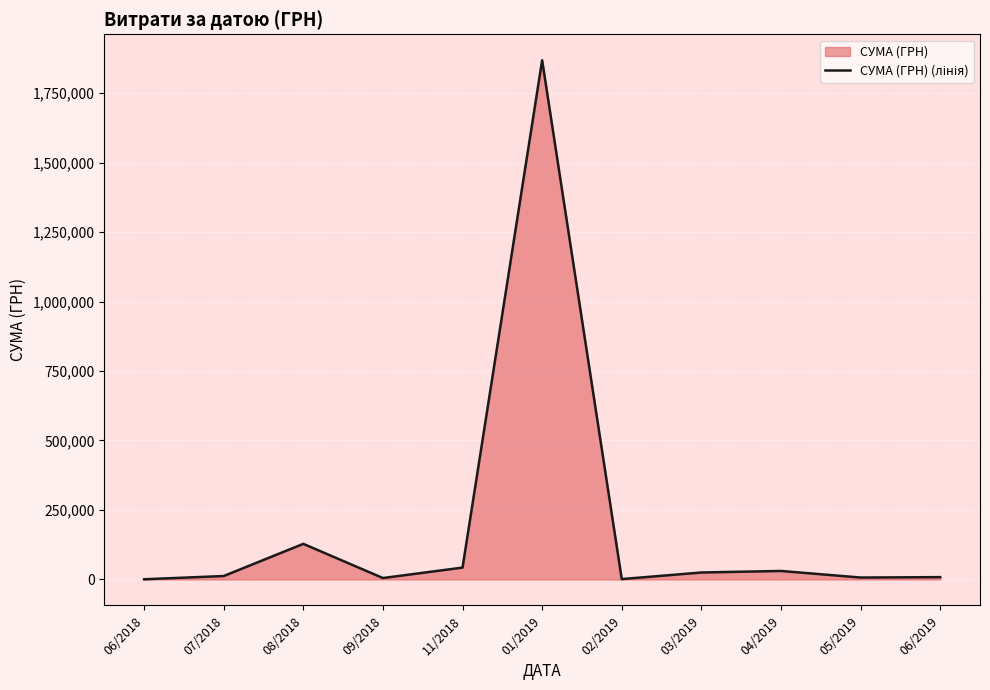

Which label corresponds to the largest value in the chart?

01/2019